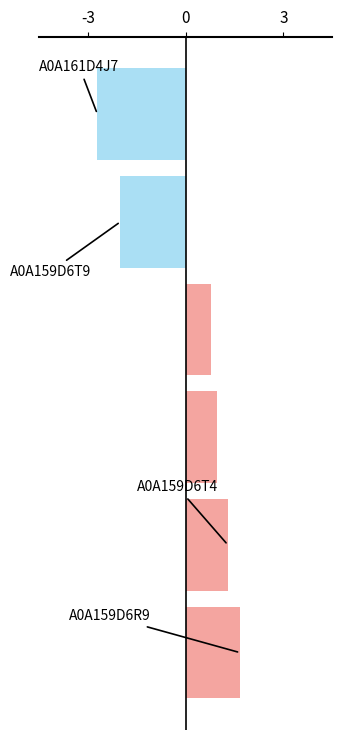

Is it true that the value at -3 is 0.7?

False